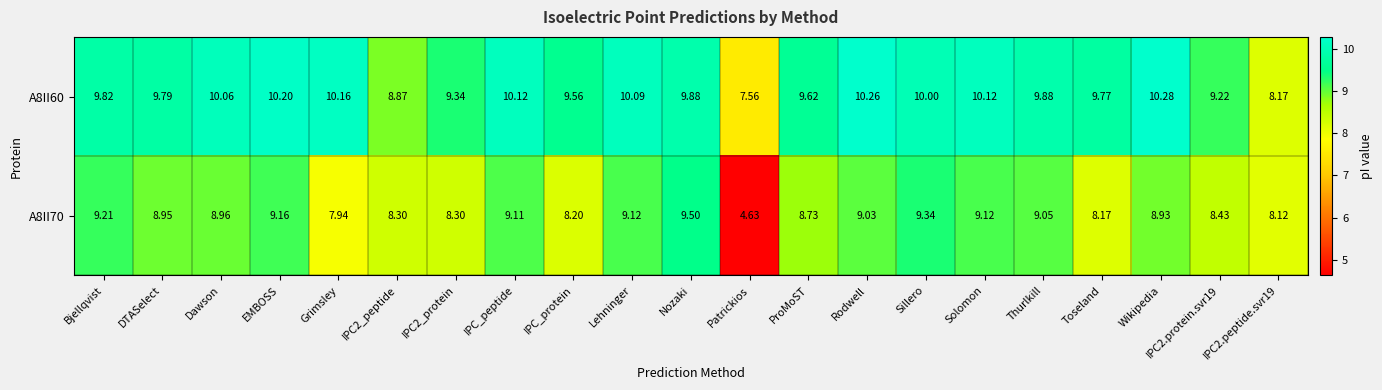

Which series has the largest range (max minus min)?

A8II70